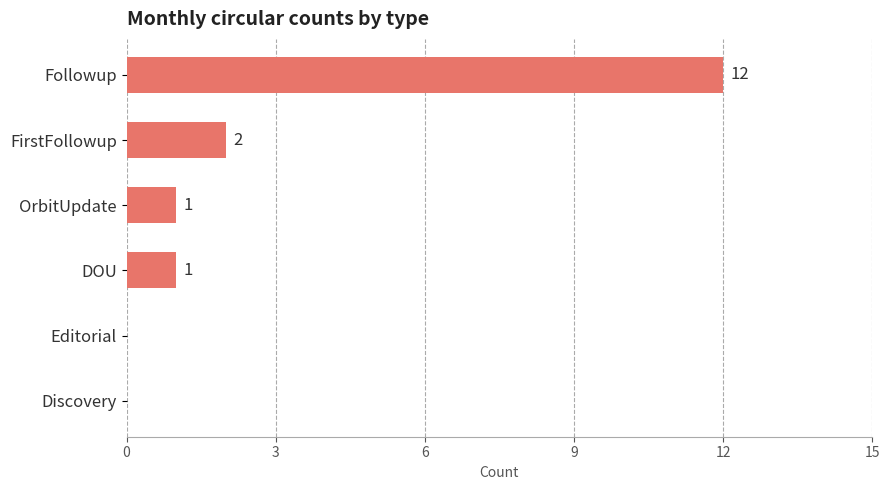

Between DOU and Editorial, which is larger?

DOU